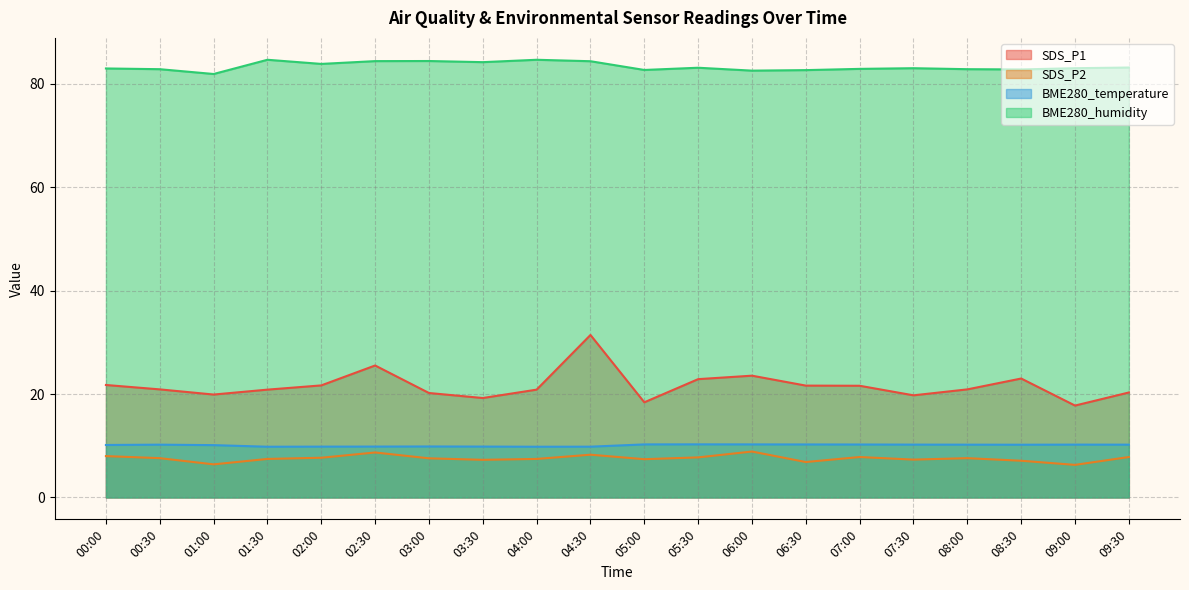

True or false: BME280_humidity has more than 1 points higher than both neighbors.

True